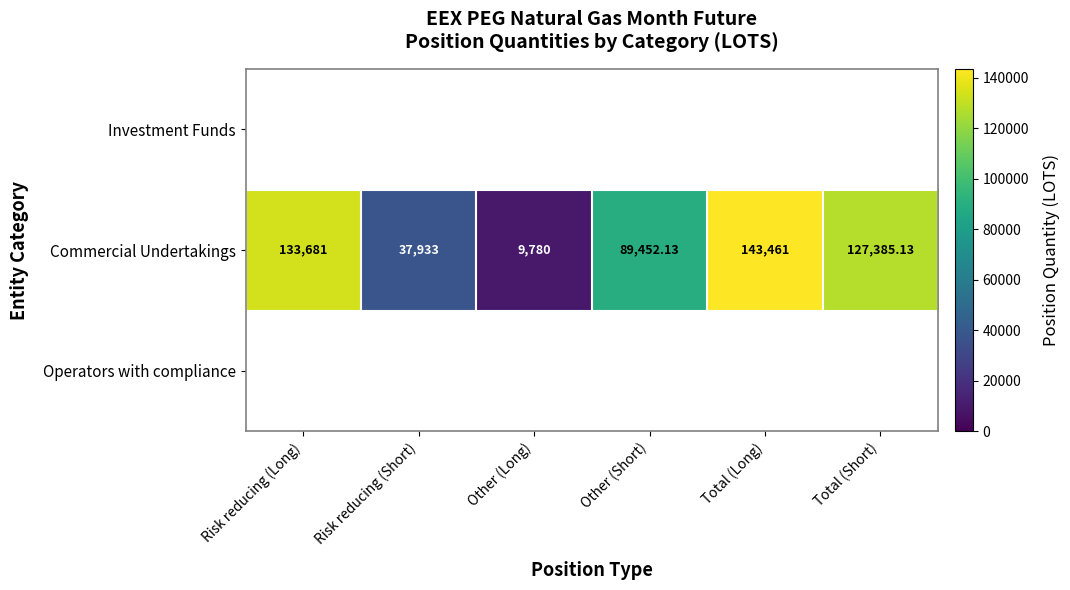

What is the average value of the Commercial Undertakings series?

90282.0